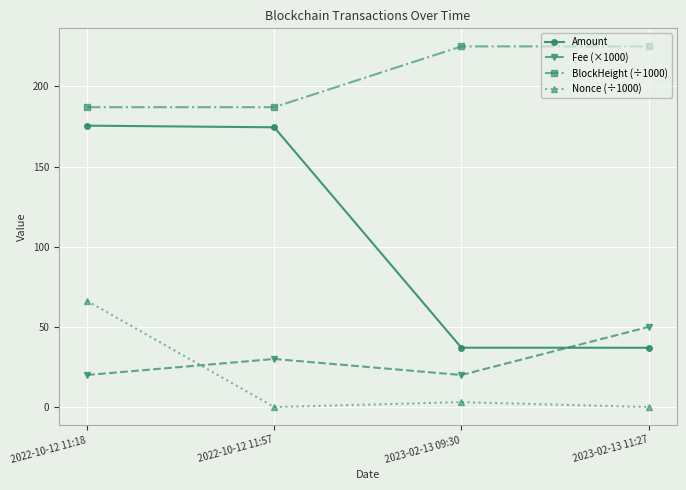

At which label does Nonce (÷1000) reach its peak?

2022-10-12 11:18